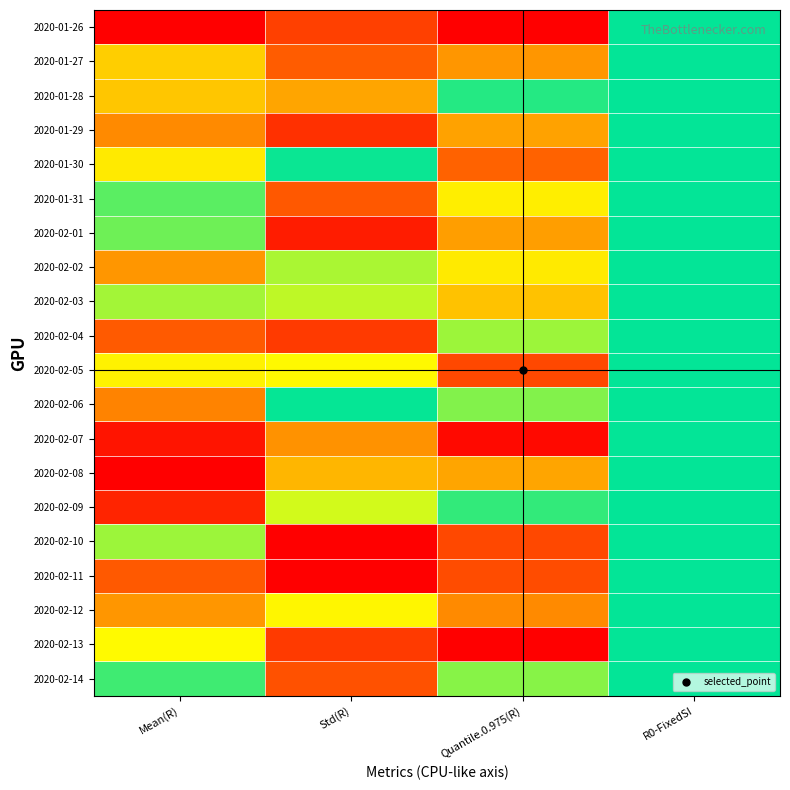

Between Std(R) and R0-FixedSI, which is larger?

R0-FixedSI